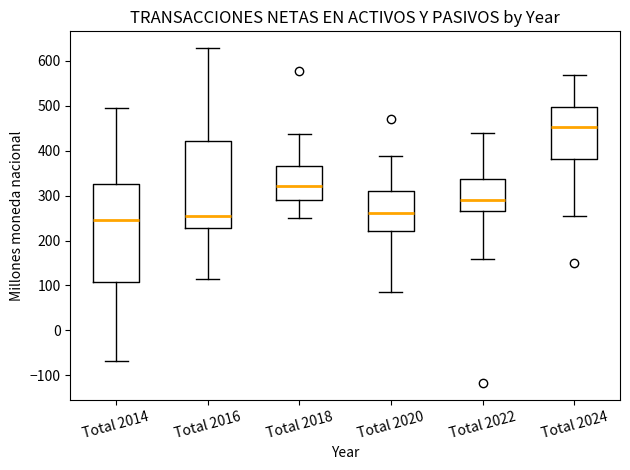

Where does the lower whisker of the box for Total 2020 end on the y-axis? The values are not printed on the chart, so give them approximately, as read against the axis.

90